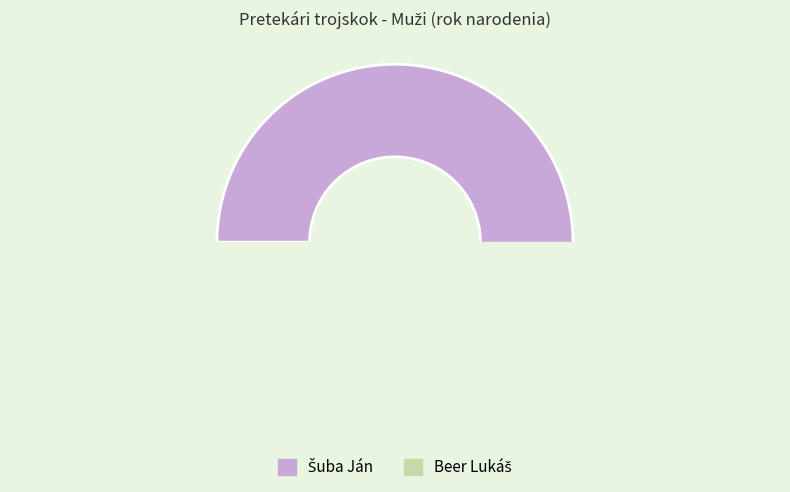

Which slice represents more than half of the pie?

Šuba Ján